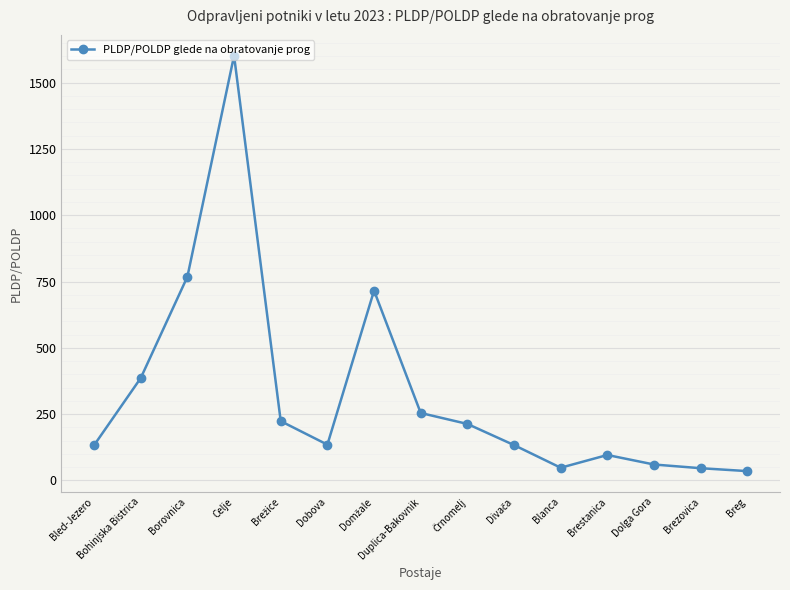

What is the label of the 8th point from the left?

Duplica-Bakovnik